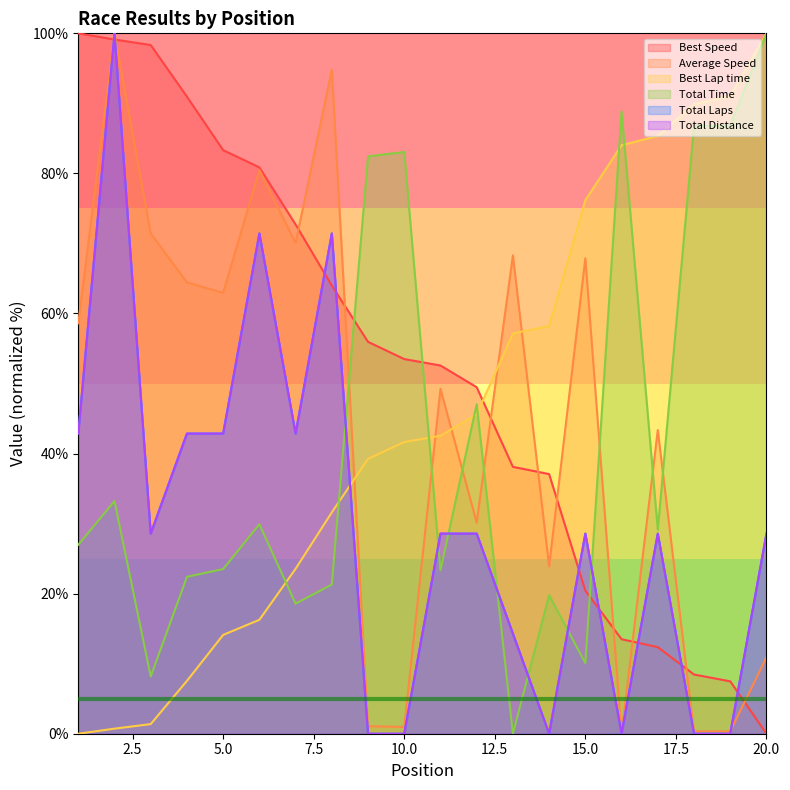

What is the difference between the maximum and minimum values in the Average Speed series?

100.0